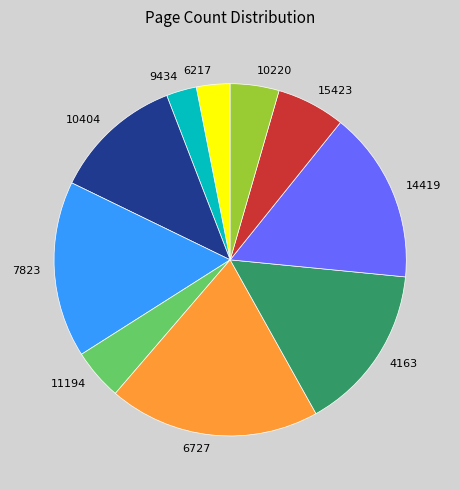

Do 4163 and 7823 together represent more than half of the pie?

No